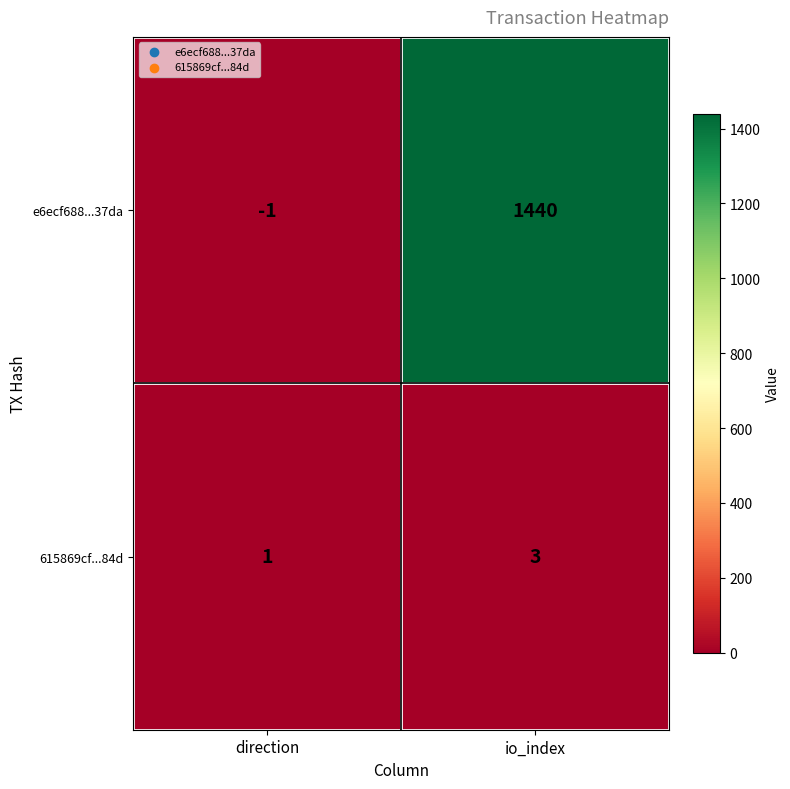

Is it true that 615869cf...84d equals 0 at direction?

False